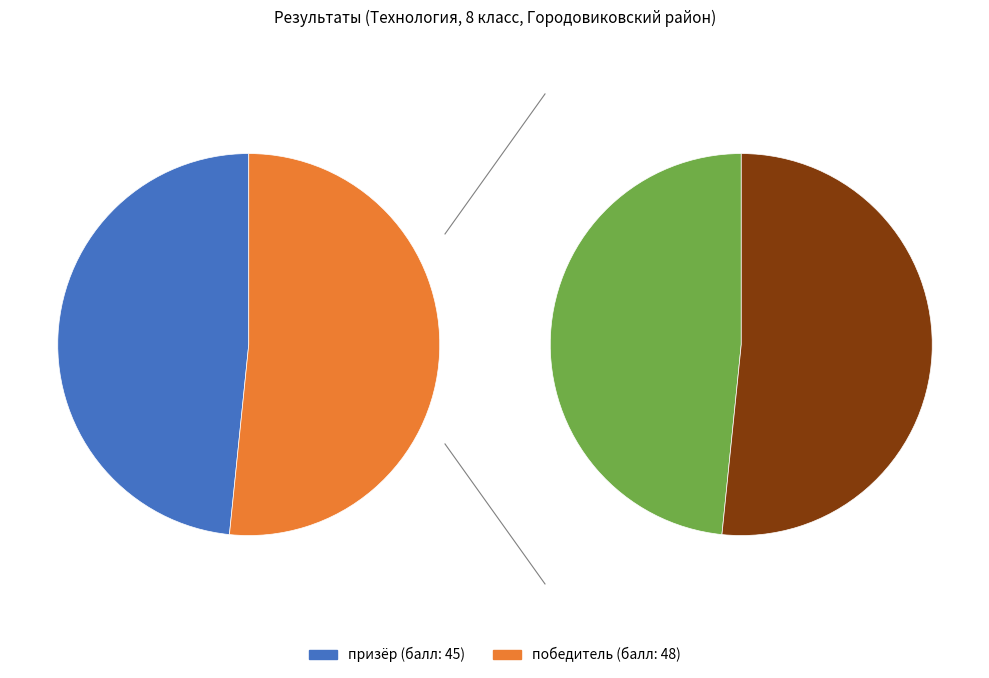

How many segments does this pie chart have?

2